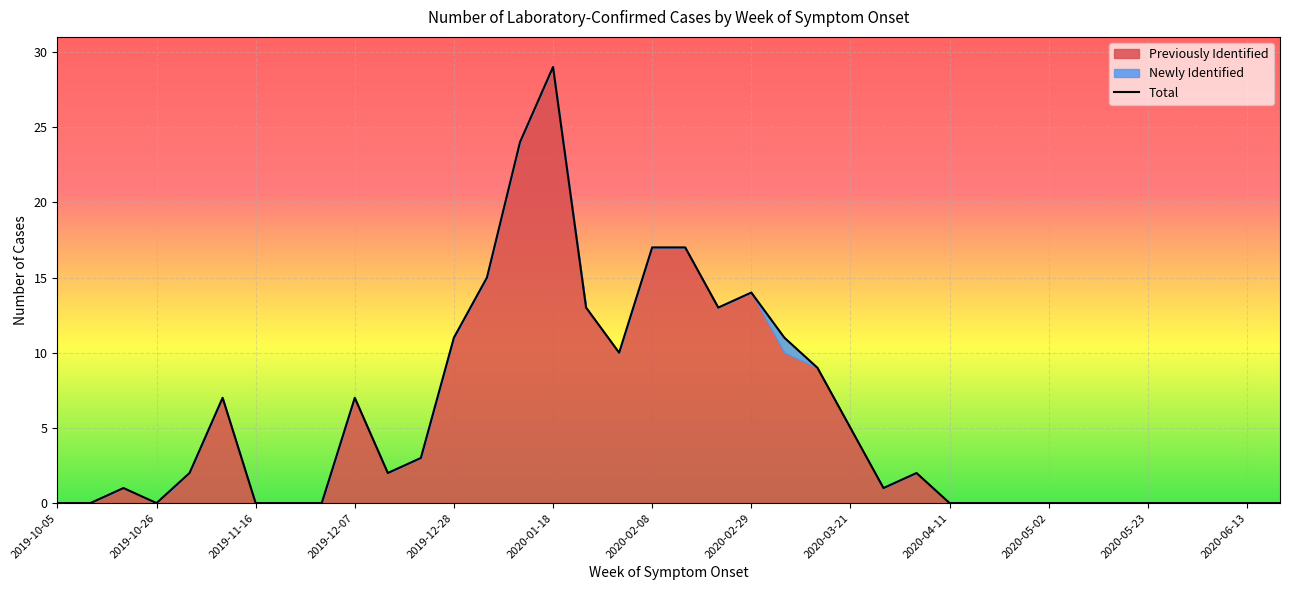

What are all the series names shown in the legend?

Previously Identified, Newly Identified, Total